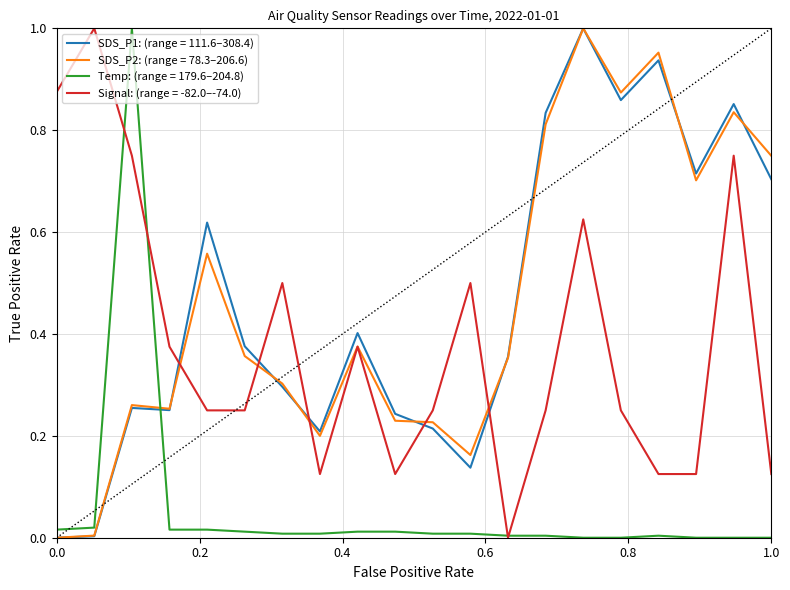

After their last crossing, which series has the higher values: Temp: (range = 179.6–204.8) or SDS_P1: (range = 111.6–308.4)?

SDS_P1: (range = 111.6–308.4)